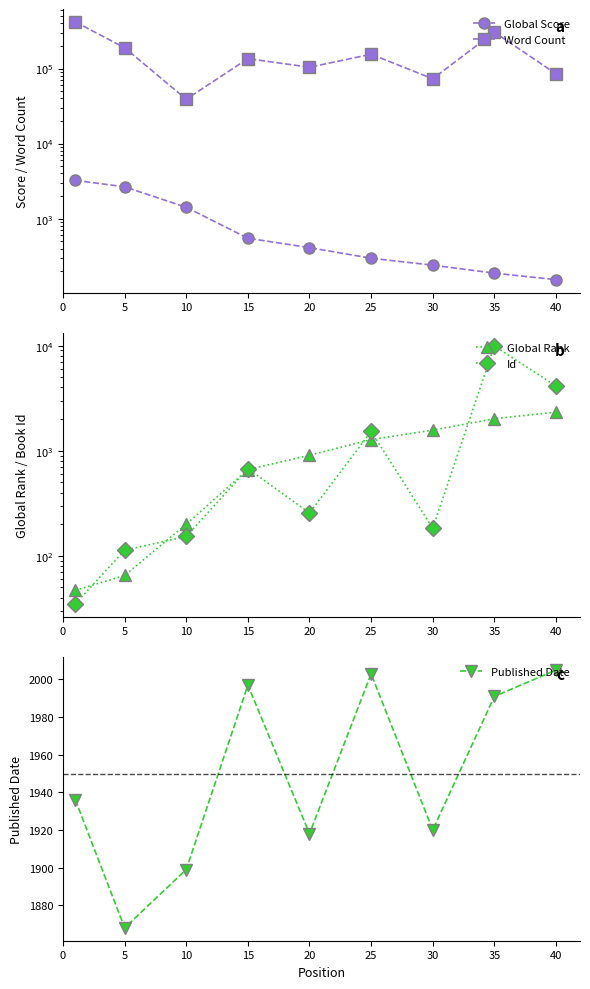

Rank the series at 40 from lowest to highest value.

Global Score, Published Date, Global Rank, Id, Word Count